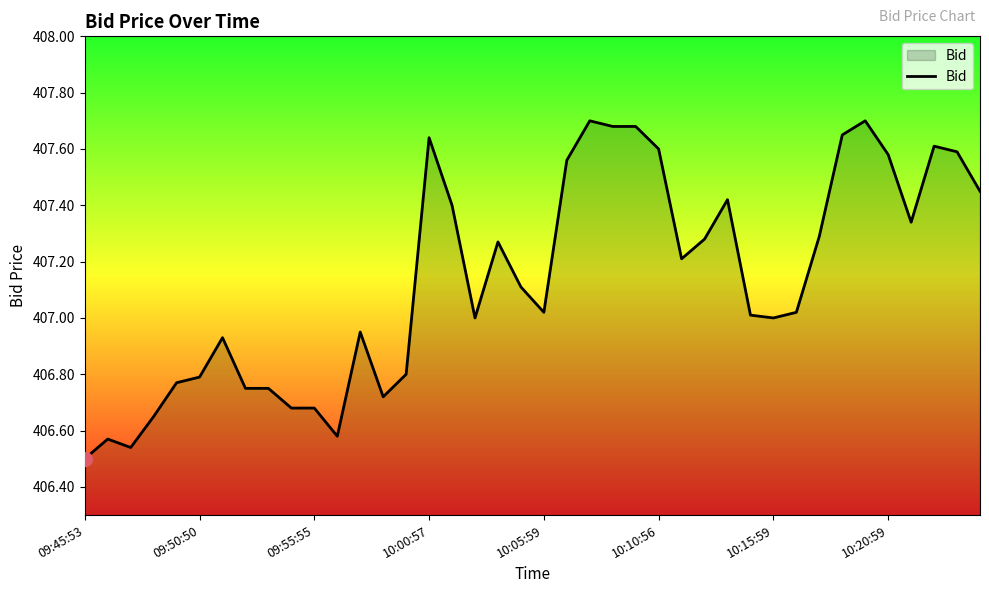

What is the difference between the maximum and minimum values?

1.2